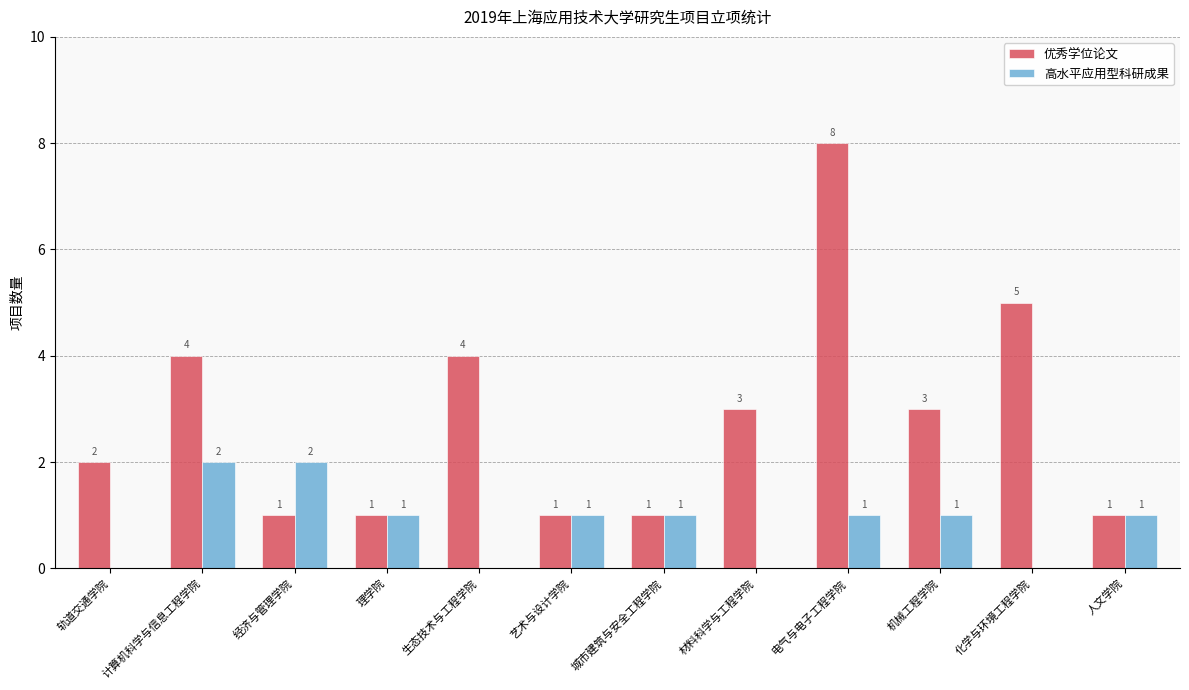

Between 经济与管理学院 and 人文学院, which series saw the biggest shift?

高水平应用型科研成果